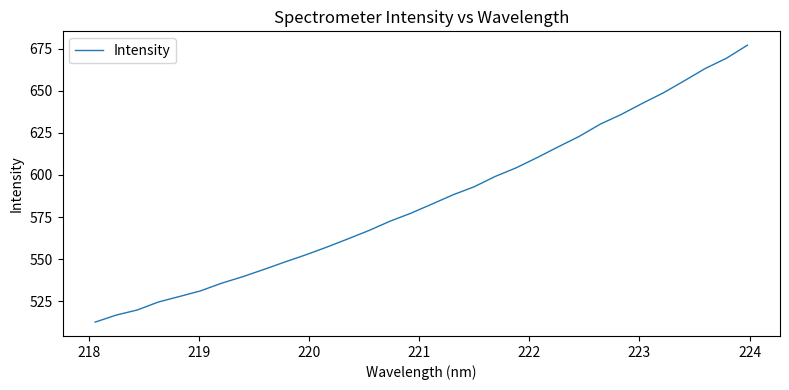

What is the minimum value shown in the chart?

512.6